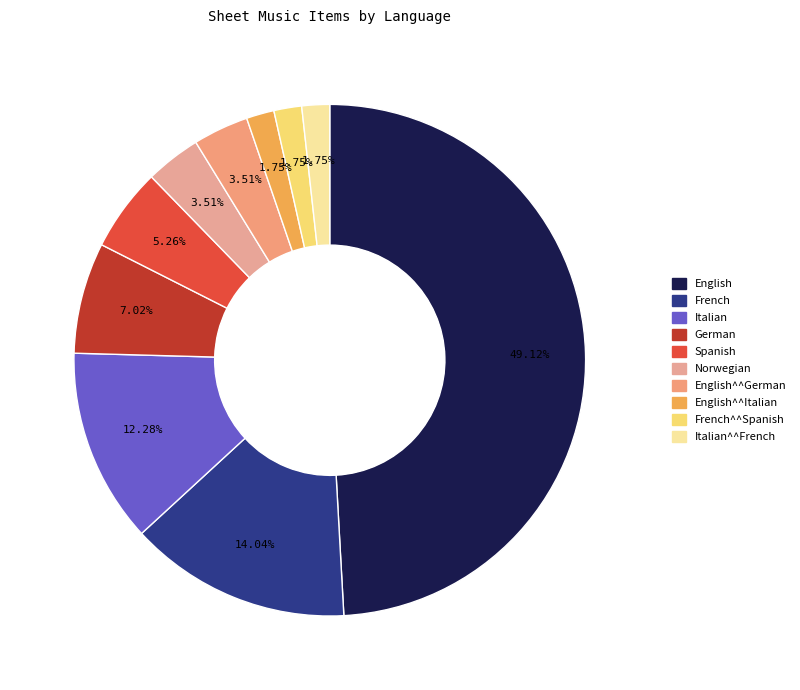

How many slices are in this pie chart?

10